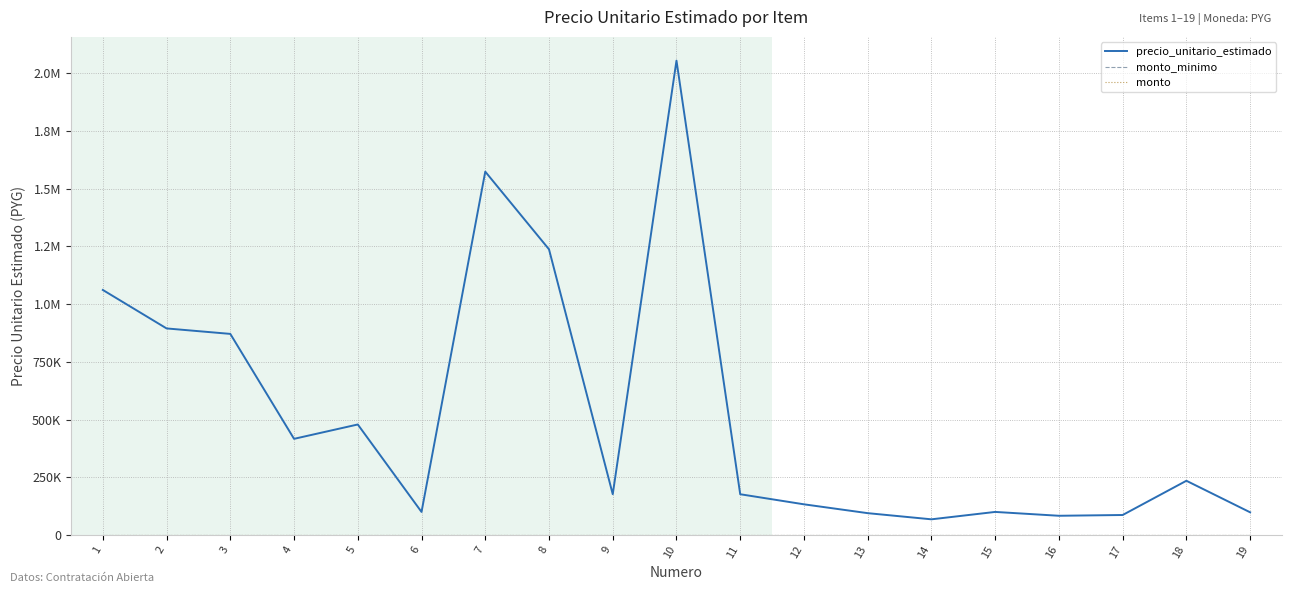

The value of precio_unitario_estimado at 3 is 871313. True or false?

True